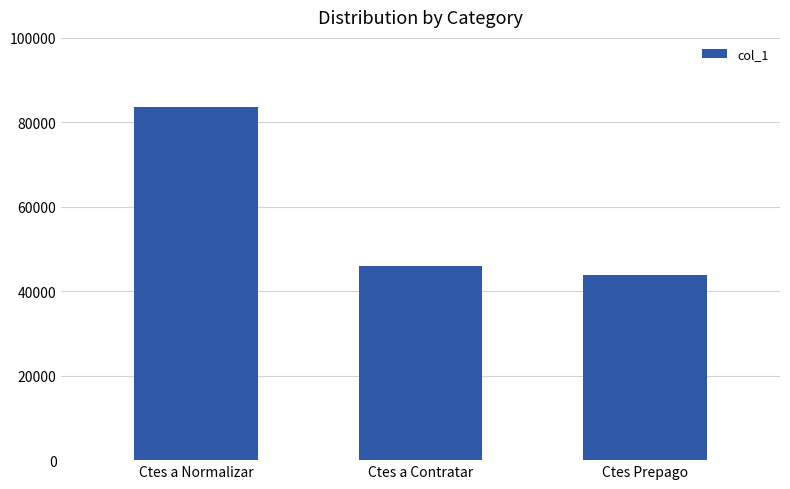

Rank the categories by value from lowest to highest.

Ctes Prepago, Ctes a Contratar, Ctes a Normalizar